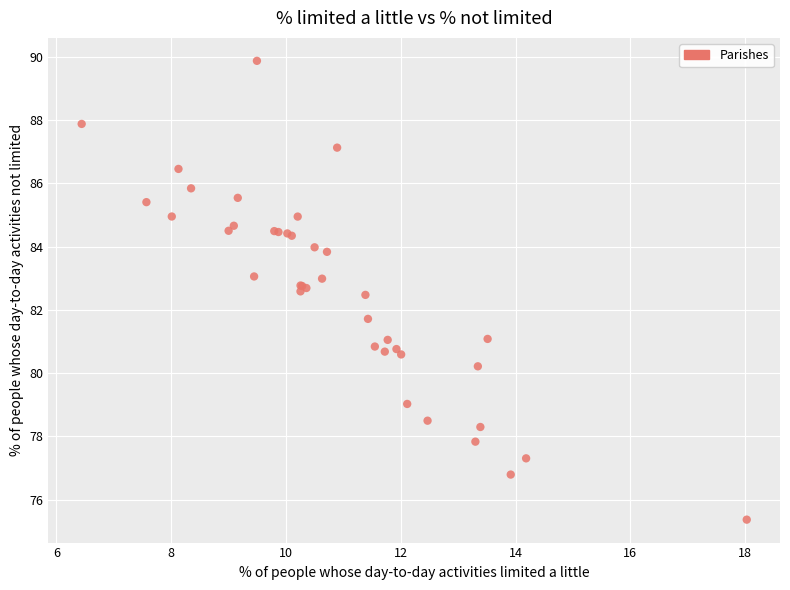

What Y value in the scatter plot is closest to 82?

81.7